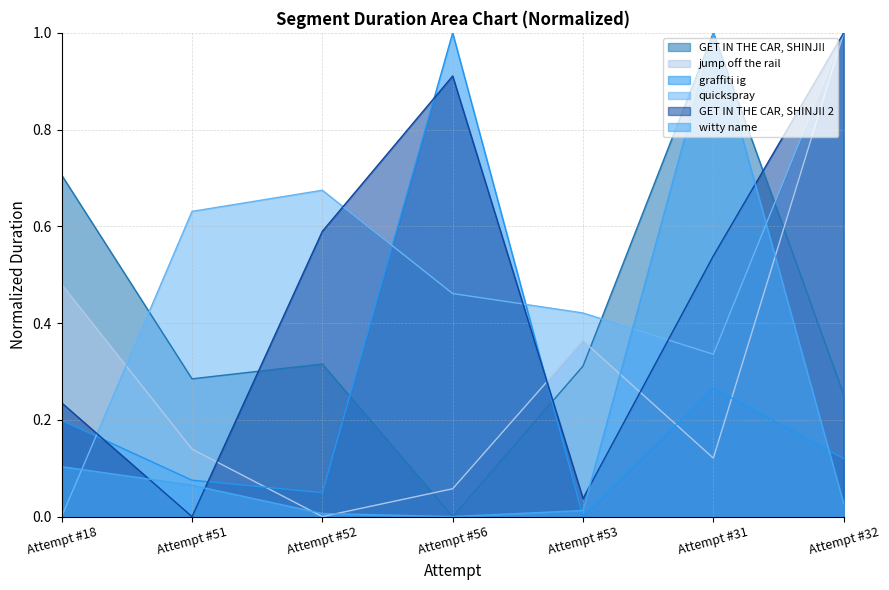

How many interior local peaks does the quickspray series have?

1